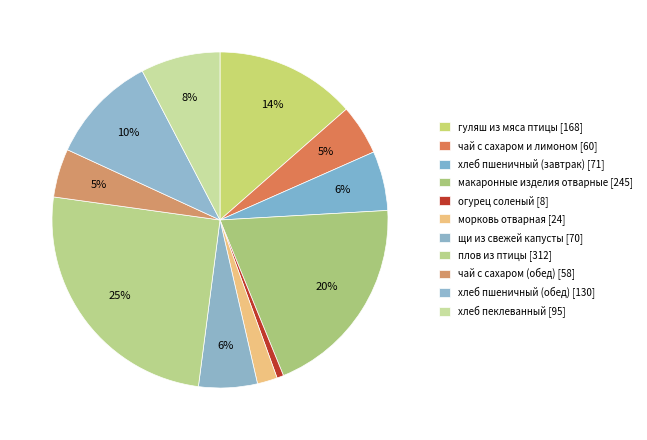

How many segments does this pie chart have?

11